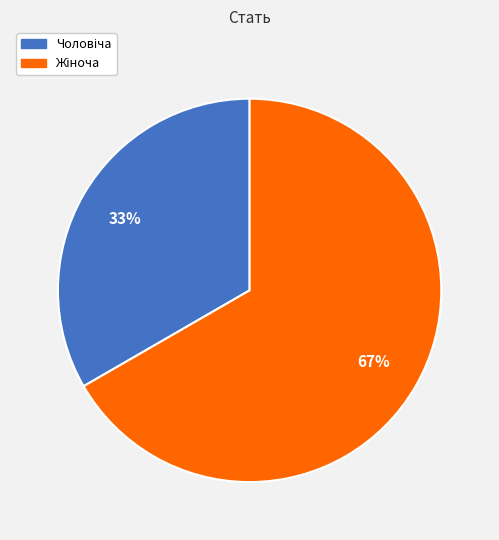

Does any single category account for the majority?

Yes